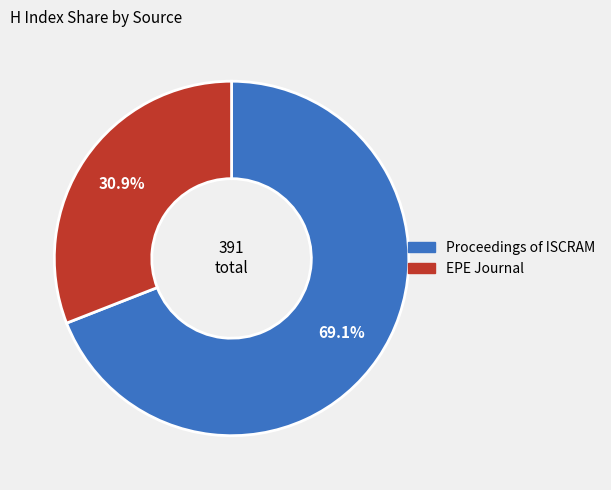

Is there a majority slice in this chart?

Yes